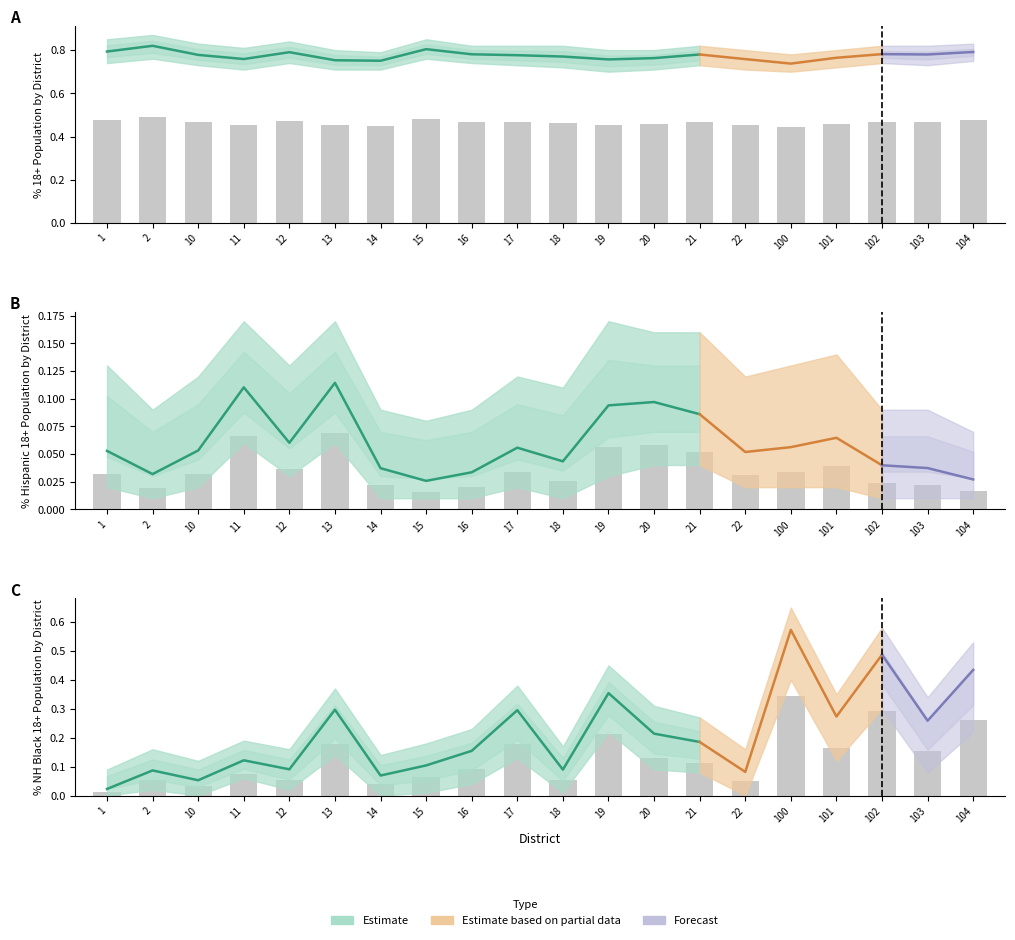

How many bars are there in total?

60